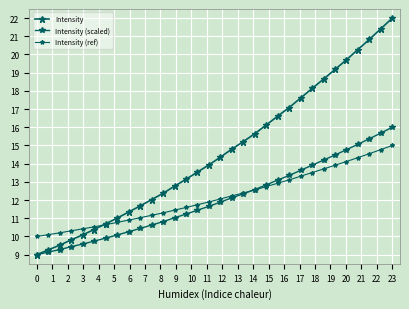

What is the sum of all Intensity values?

468.2